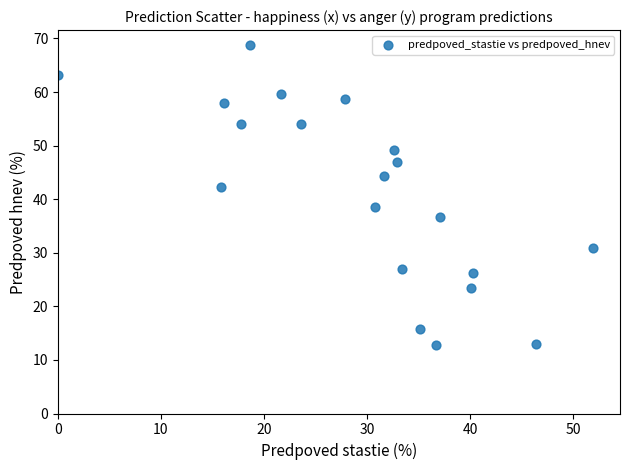

What Y value in the scatter plot is closest to 40?

38.6